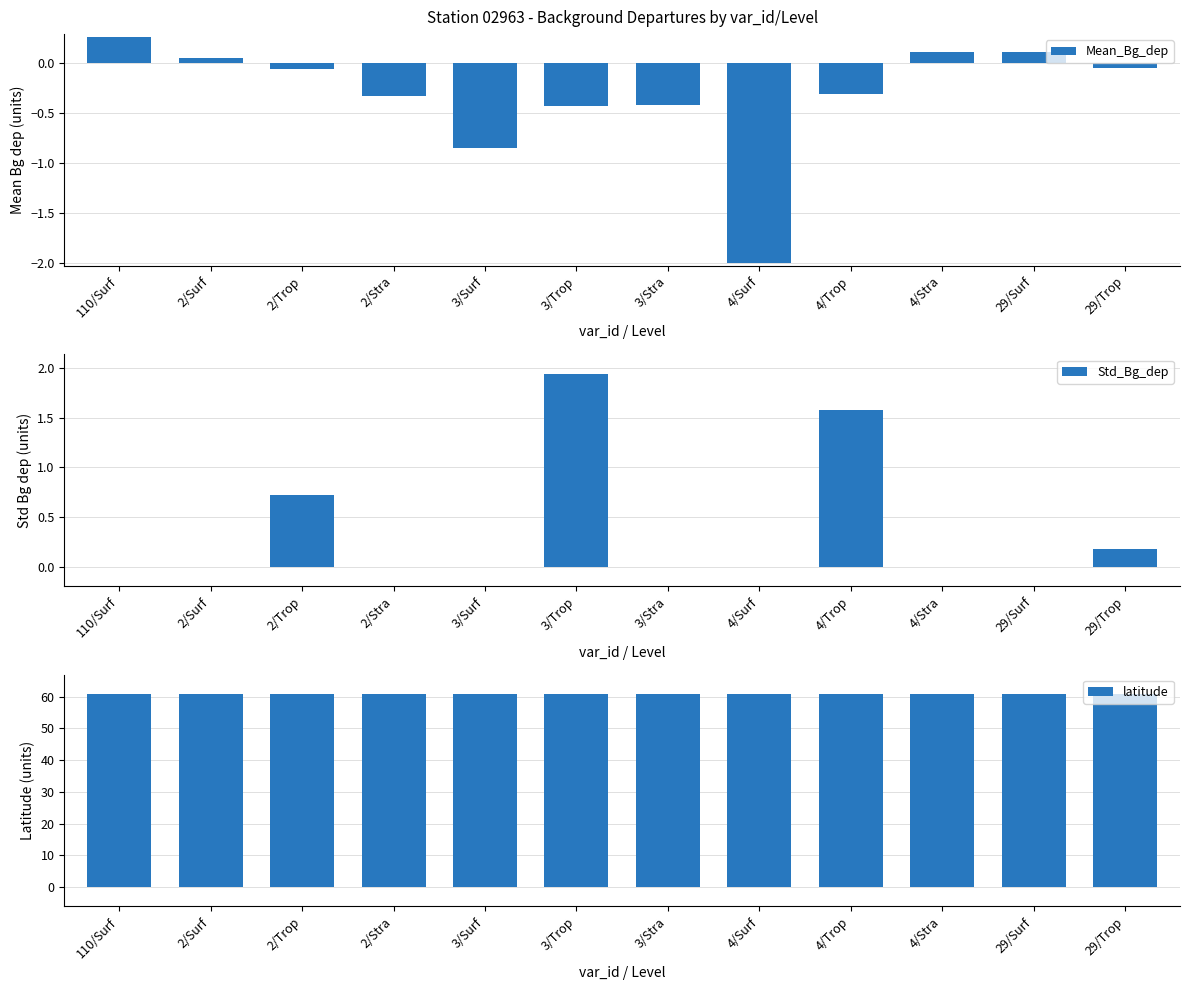

What is the smallest value displayed?

-2.0